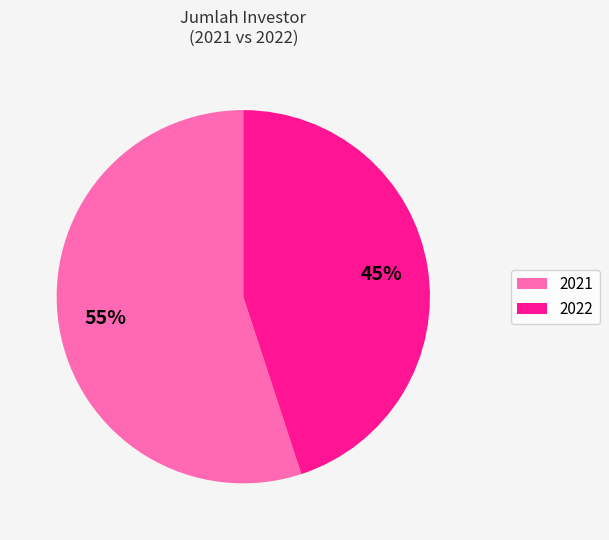

Is it true that 2021 is 41% of the pie?

False